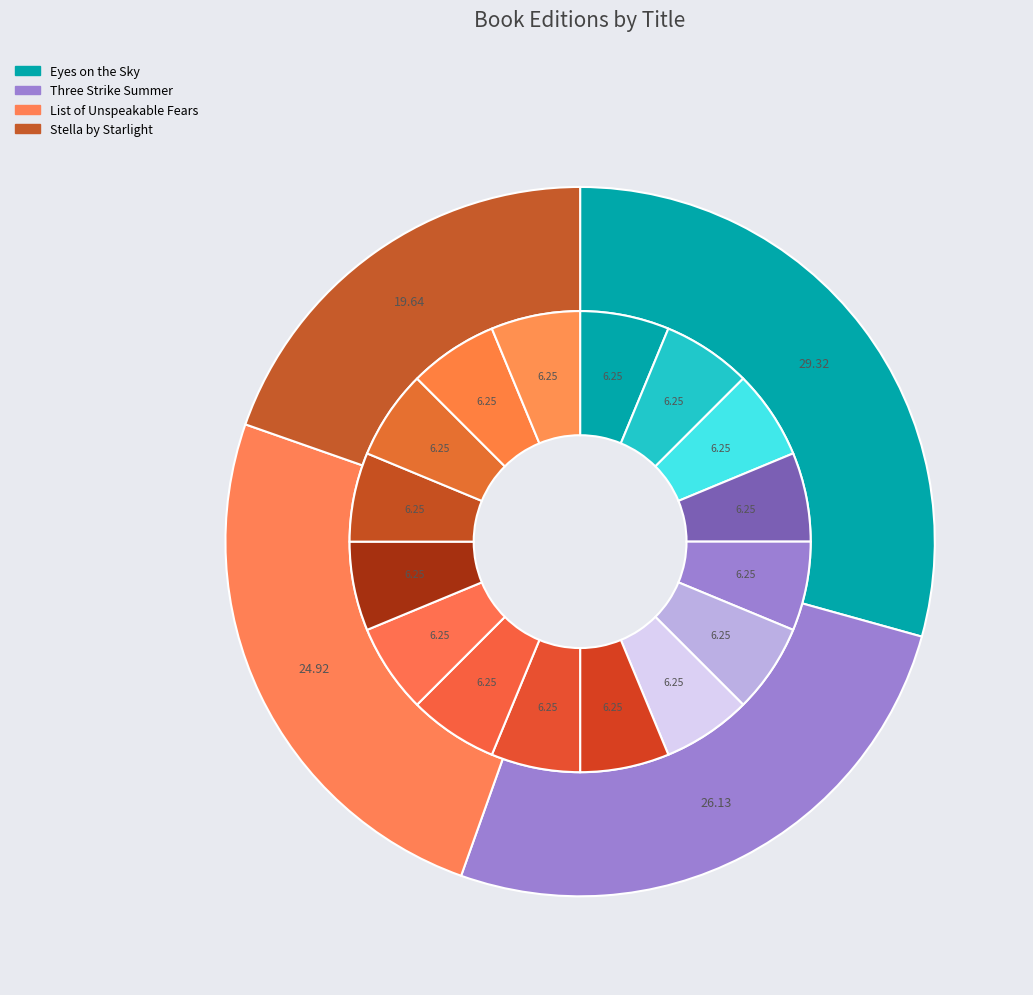

How many slices are in this pie chart?

4